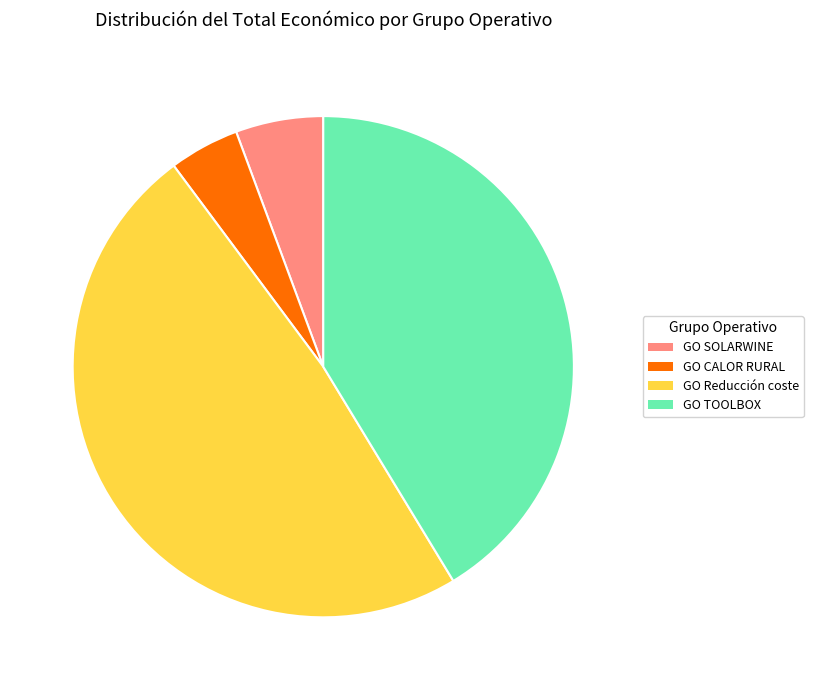

Does GO Reducción coste represent more than half of the total?

No